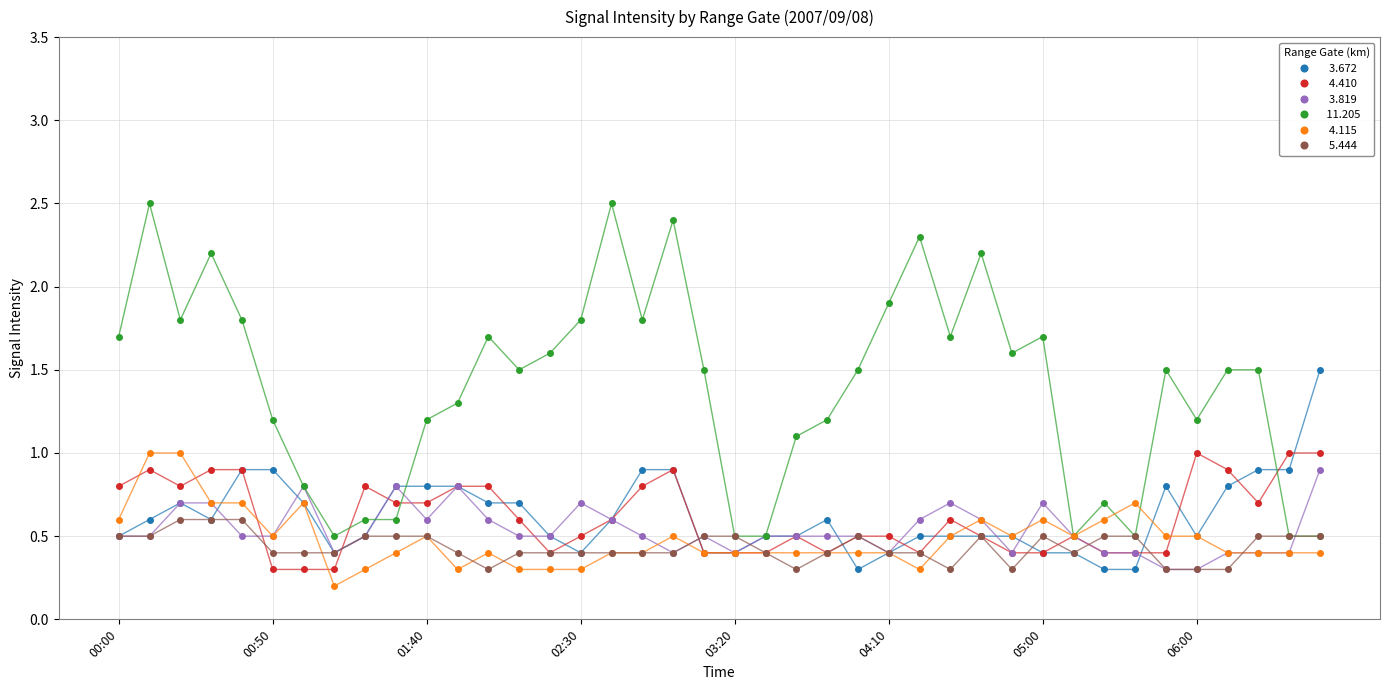

What is the greatest value displayed?

2.5